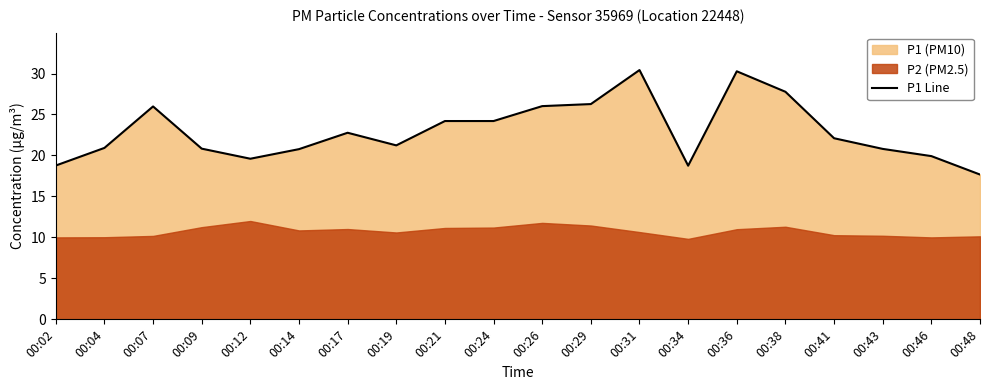

Where is the first local minimum?

00:12